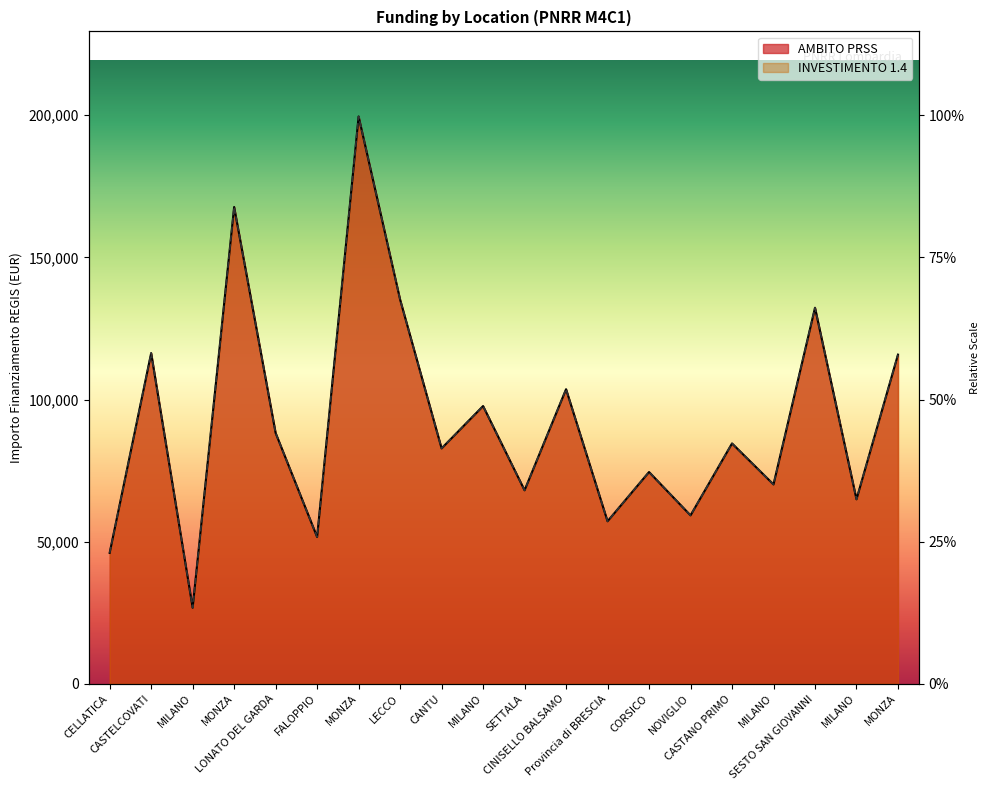

How many data points does each series have?

20